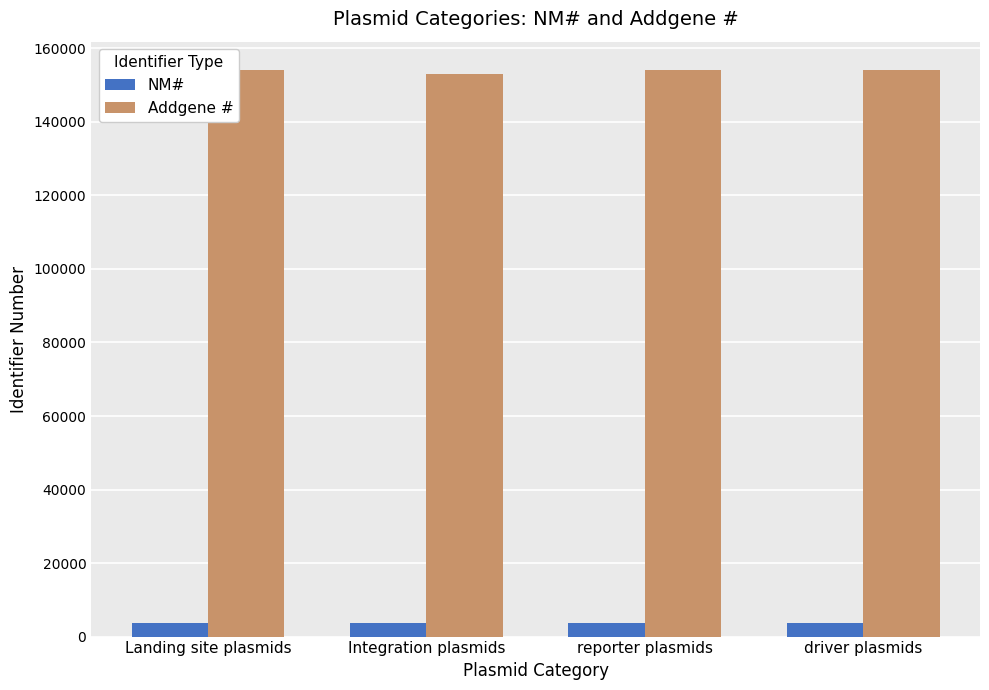

Is the value of Addgene # at reporter plasmids greater than the value of NM# at driver plasmids?

Yes